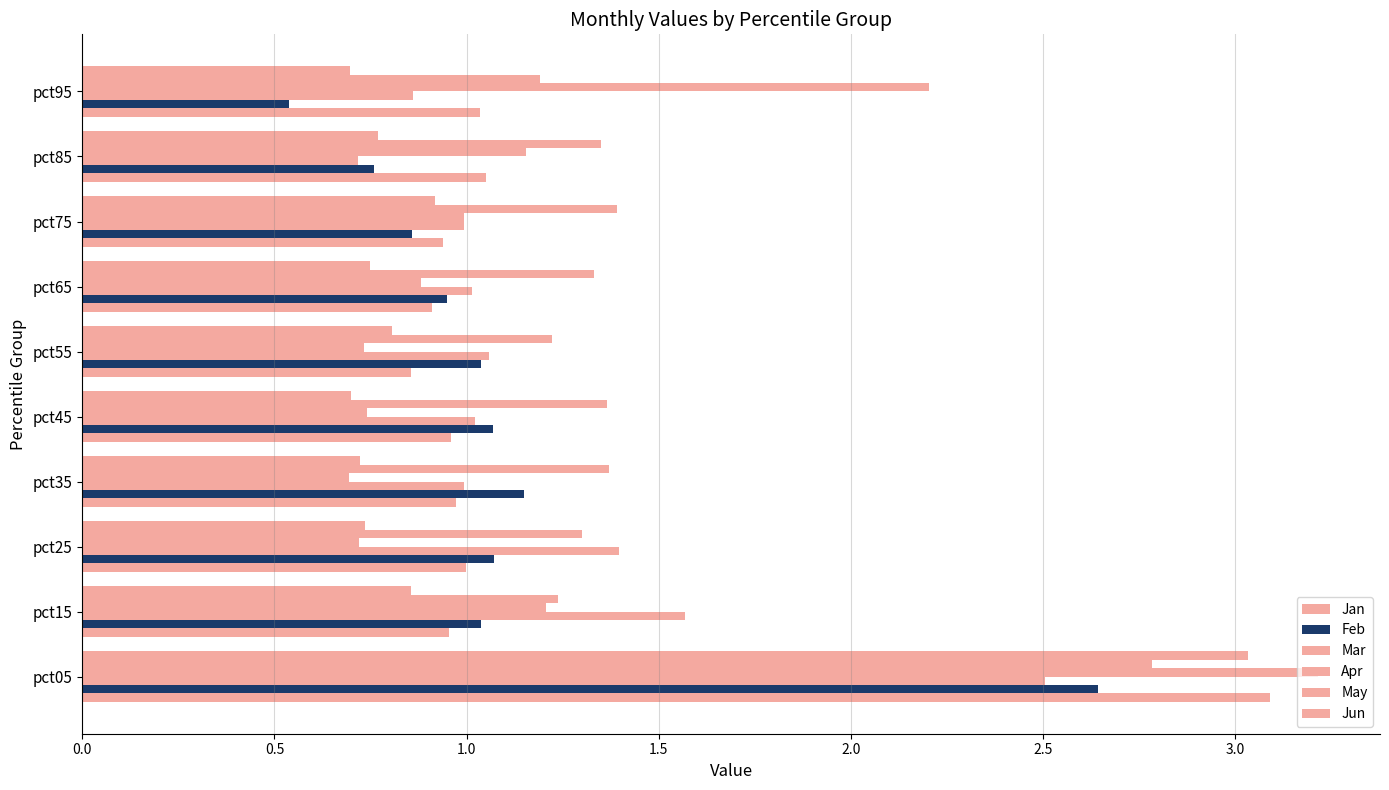

How many data points does each series have?

10